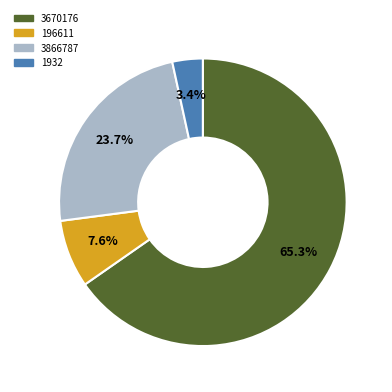

True or false: 196611 accounts for 15% of the total.

False